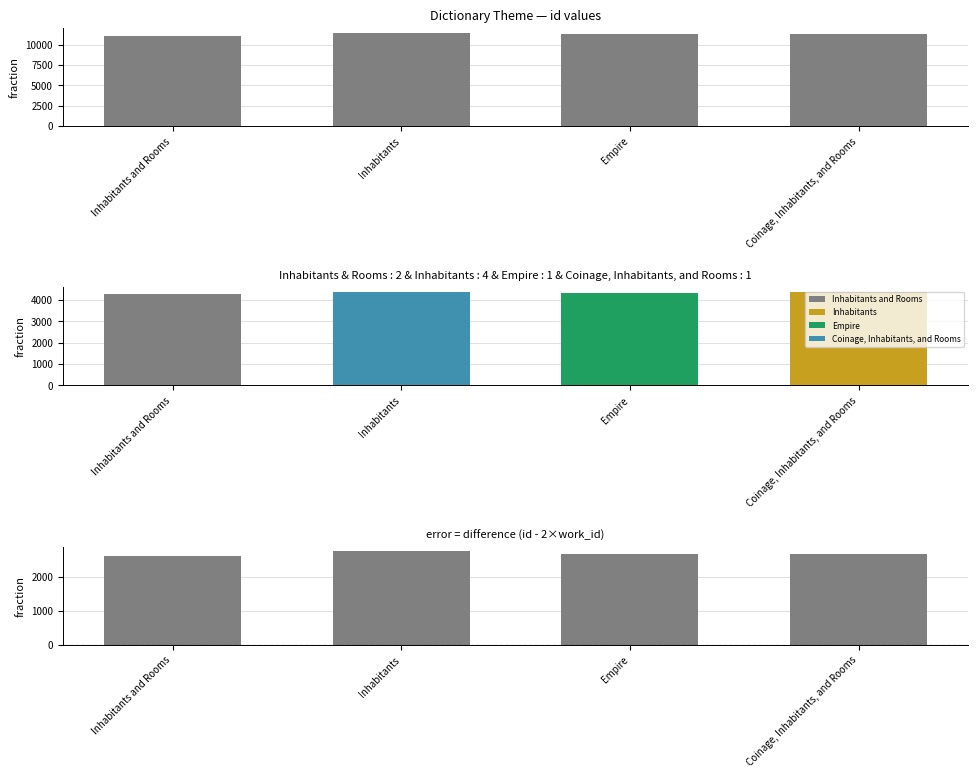

How many bars are there in total?

12